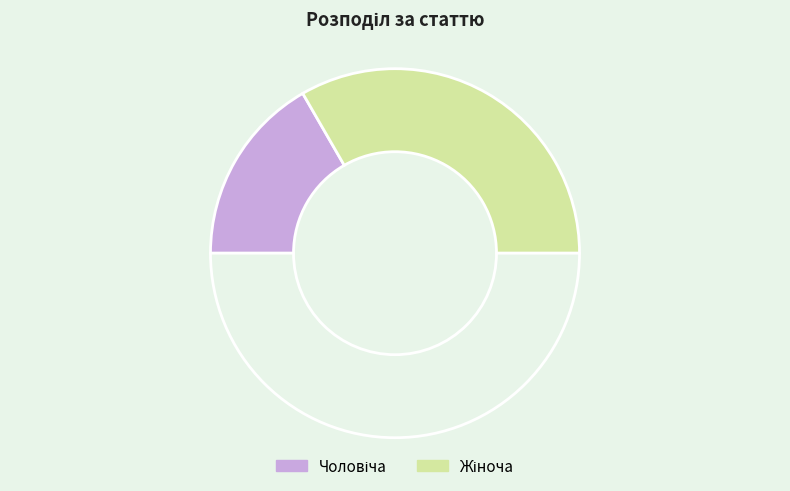

How many slices are in this pie chart?

3